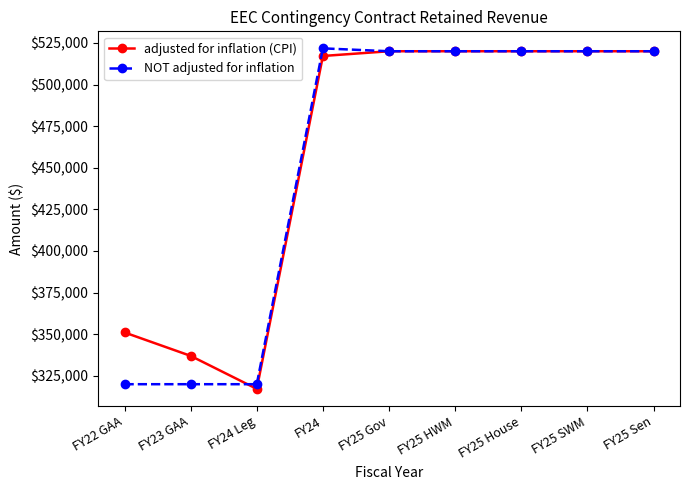

Reading right to left, list all the values displayed in this chart.

adjusted for inflation (CPI): 520000	520000	520000	520000	520000	517161	317196	337021	351091
NOT adjusted for inflation: 520000	520000	520000	520000	520000	521733	320000	320000	320000